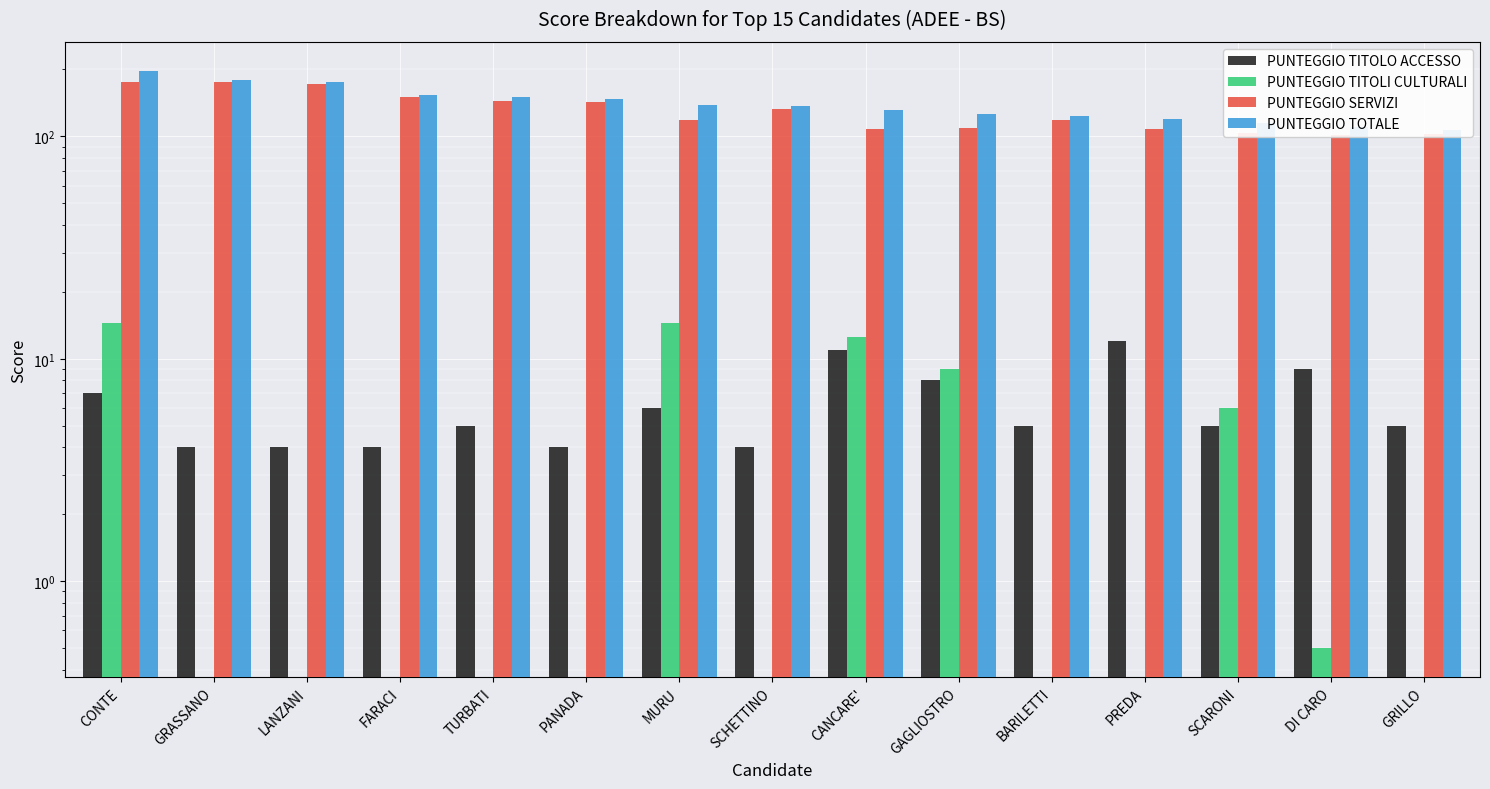

The PUNTEGGIO TITOLI CULTURALI series shows 0.0 at GRASSANO. True or false?

True